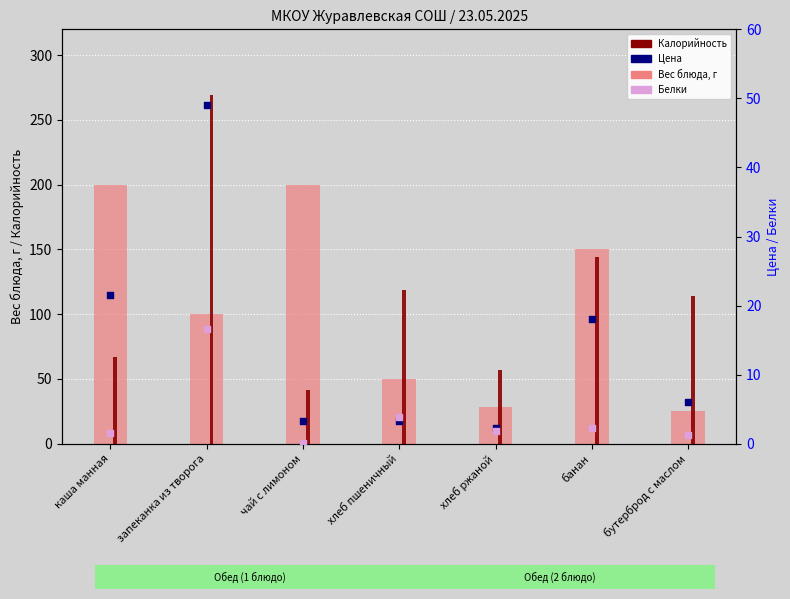

Which series has the largest Y range (max minus min)?

Калорийность